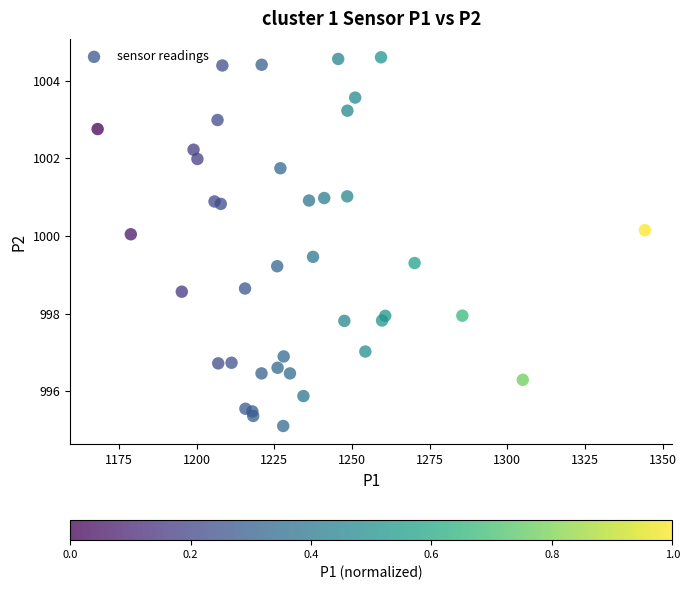

What is the range of Y values (max minus min)?

9.5